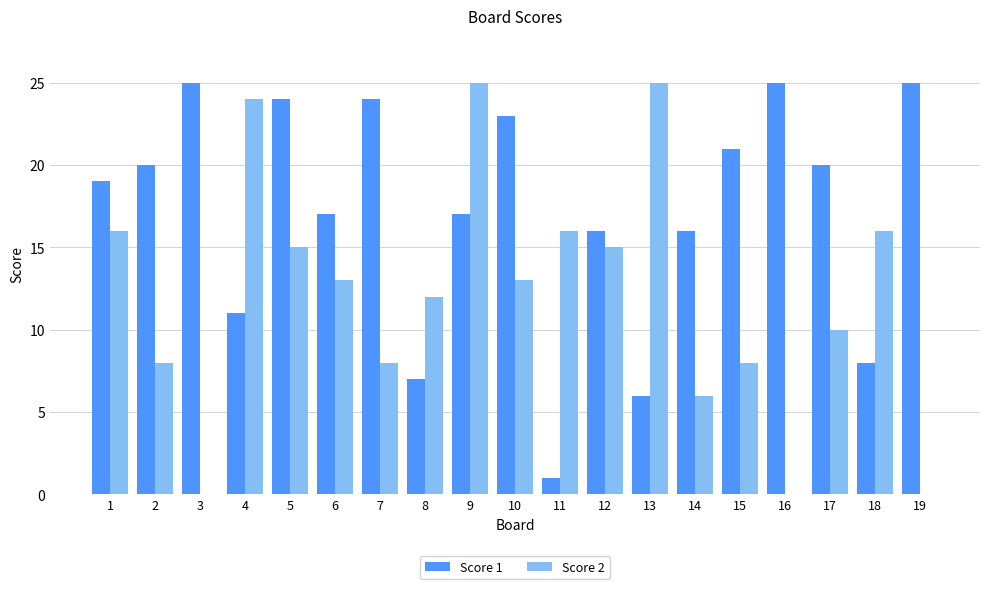

Is it true that Score 1 equals 23 at 10?

True